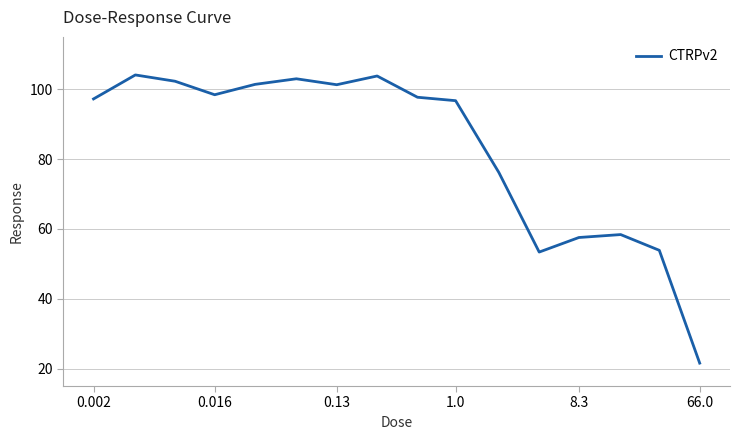

What is the smallest value displayed?

21.6